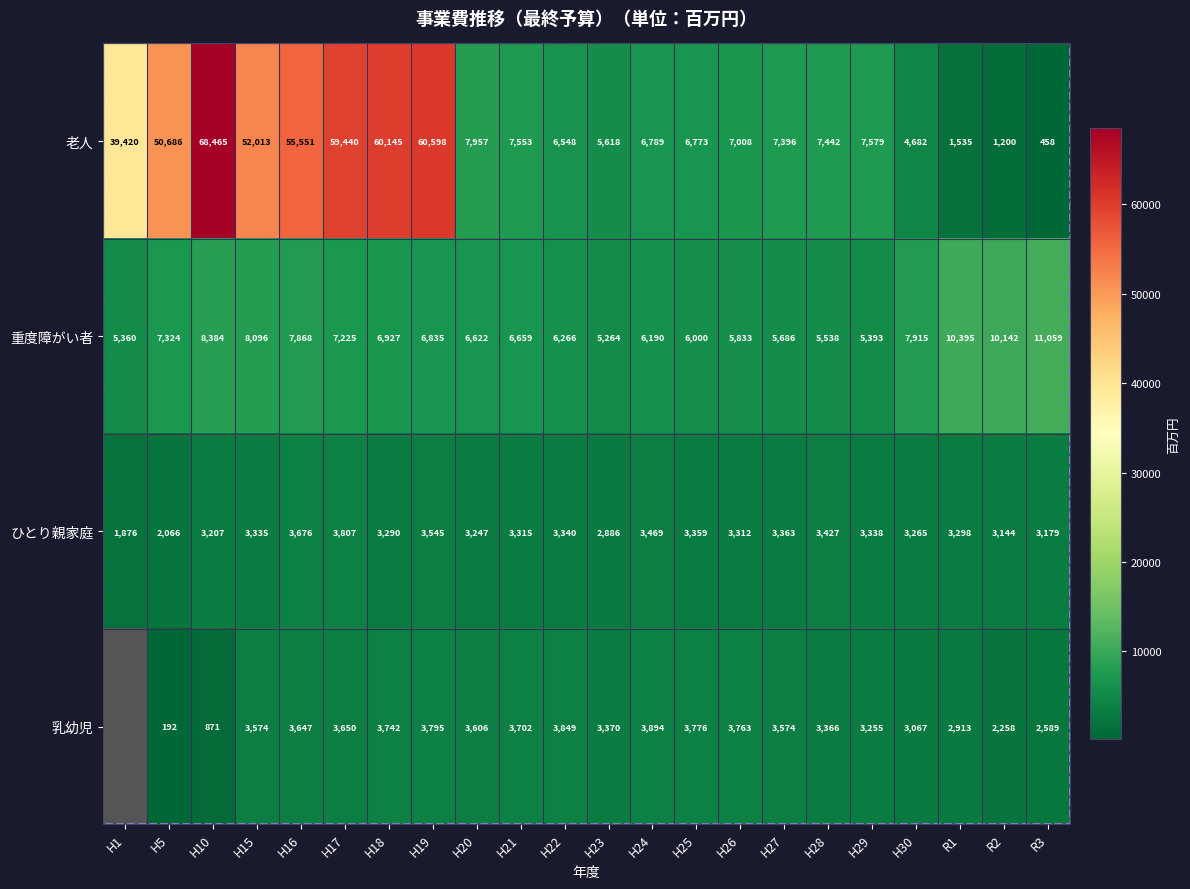

At how many categories does at least one series exceed 16453?

8